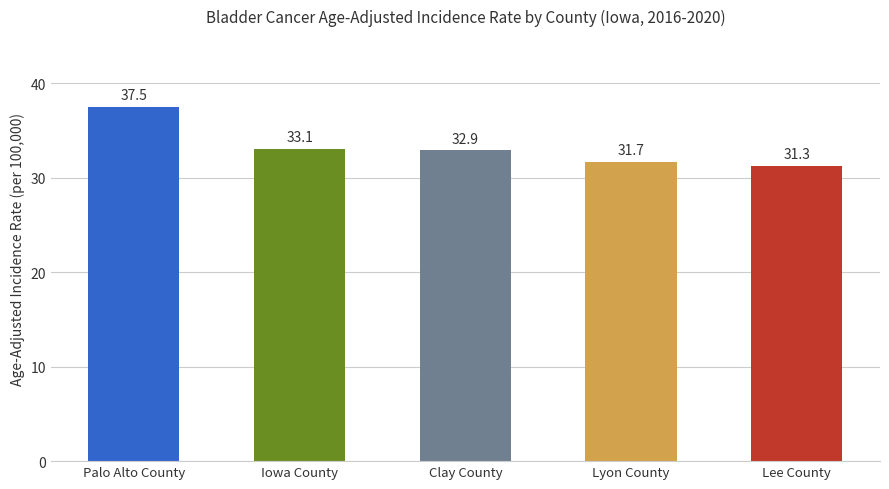

What is the ratio of the value at Iowa County to the value at Lee County?

1.1